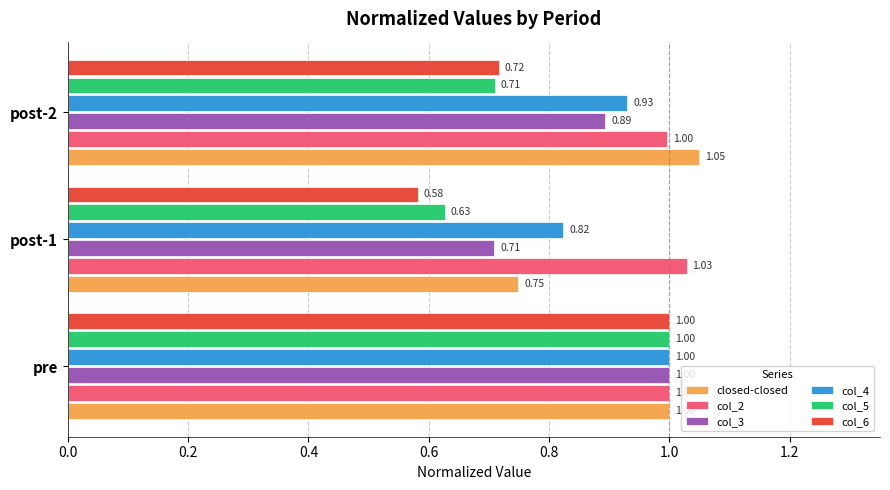

What is the highest value of the col_4 series?

1.0